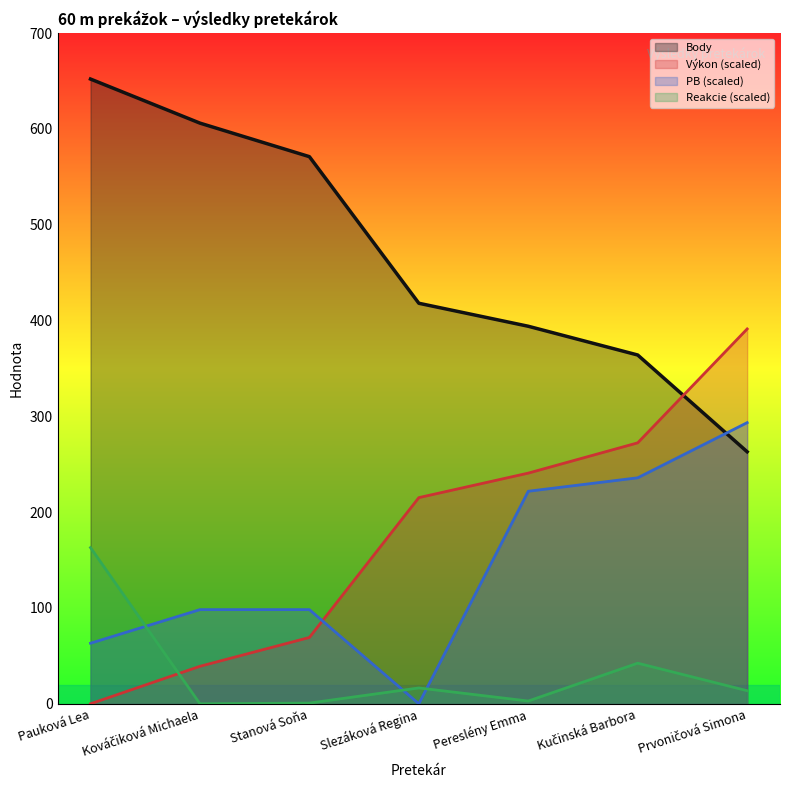

What is the average value of the Výkon series?

175.4